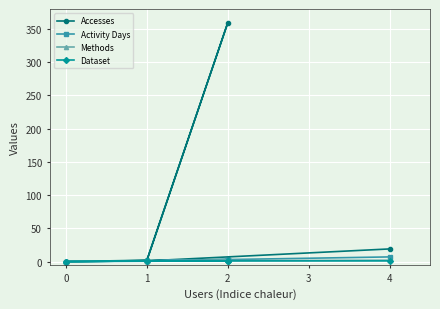

What value does the Activity Days series have at 2?

2